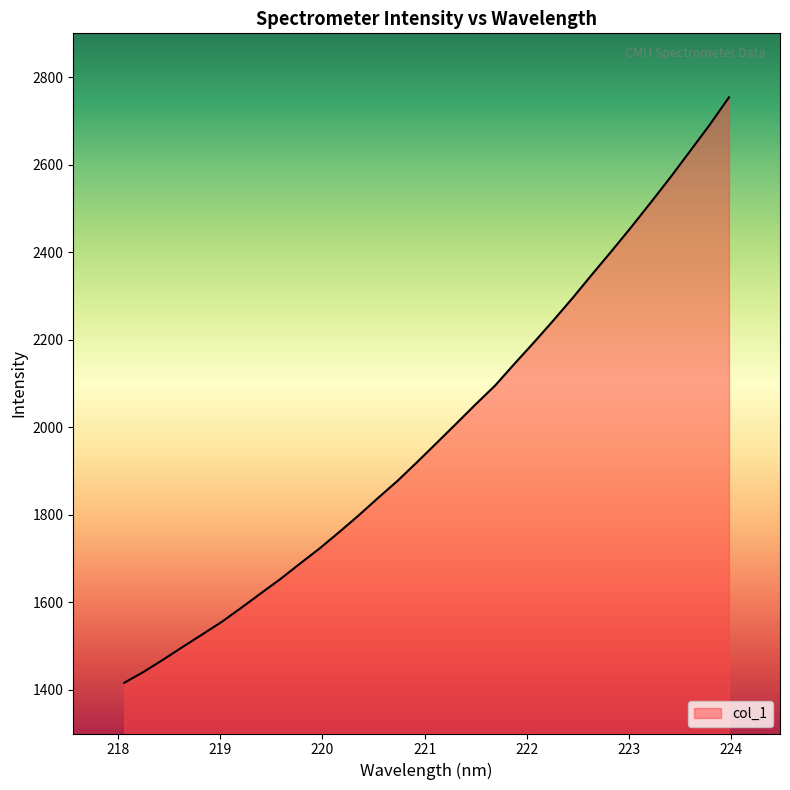

What is the difference between the maximum and minimum values?

1337.6